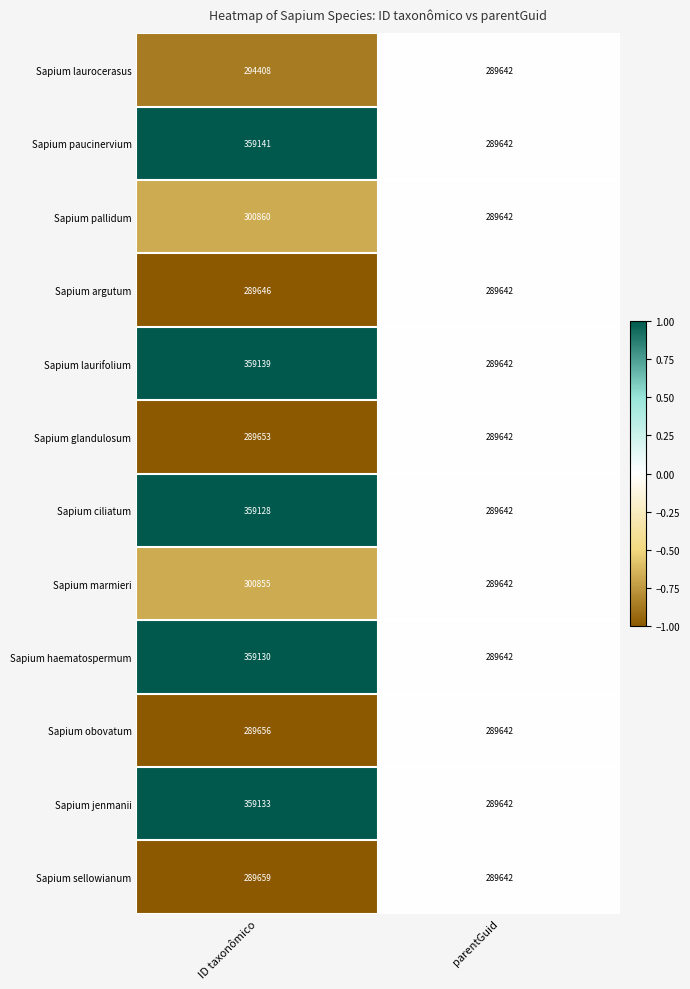

Reading right to left, transcribe all the data shown in this chart.

Sapium laurocerasus: parentGuid=289642	ID taxonômico=294408
Sapium paucinervium: parentGuid=289642	ID taxonômico=359141
Sapium pallidum: parentGuid=289642	ID taxonômico=300860
Sapium argutum: parentGuid=289642	ID taxonômico=289646
Sapium laurifolium: parentGuid=289642	ID taxonômico=359139
Sapium glandulosum: parentGuid=289642	ID taxonômico=289653
Sapium ciliatum: parentGuid=289642	ID taxonômico=359128
Sapium marmieri: parentGuid=289642	ID taxonômico=300855
Sapium haematospermum: parentGuid=289642	ID taxonômico=359130
Sapium obovatum: parentGuid=289642	ID taxonômico=289656
Sapium jenmanii: parentGuid=289642	ID taxonômico=359133
Sapium sellowianum: parentGuid=289642	ID taxonômico=289659